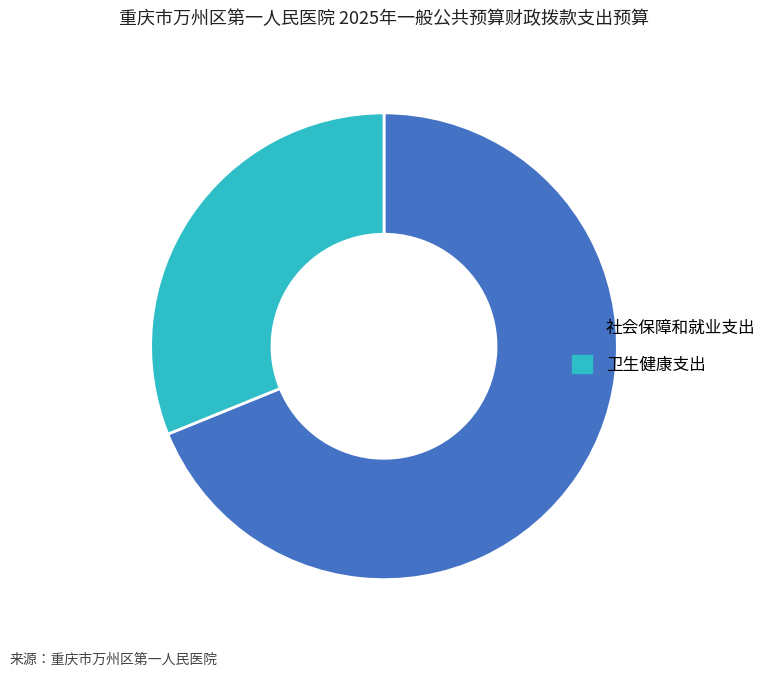

What is the ratio of the value at 卫生健康支出 to the value at 社会保障和就业支出?

0.5